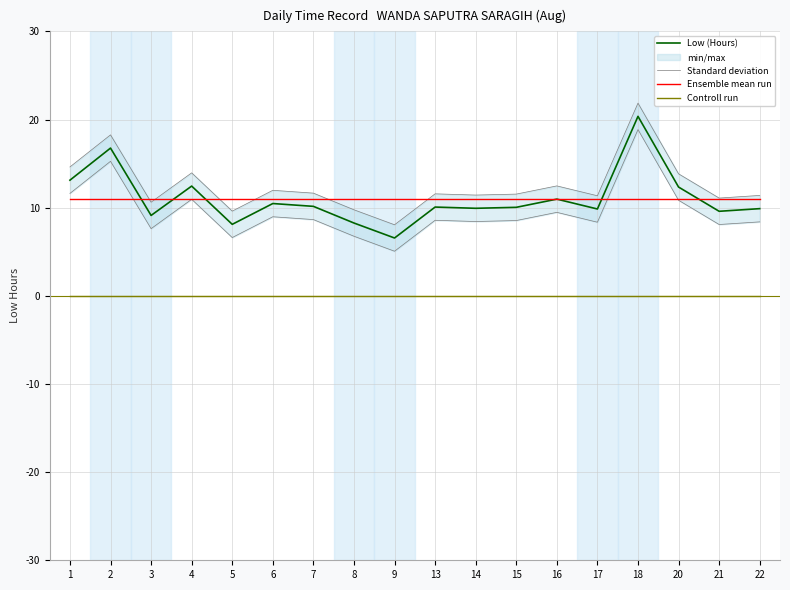

Which series has the largest total across all categories?

Standard deviation